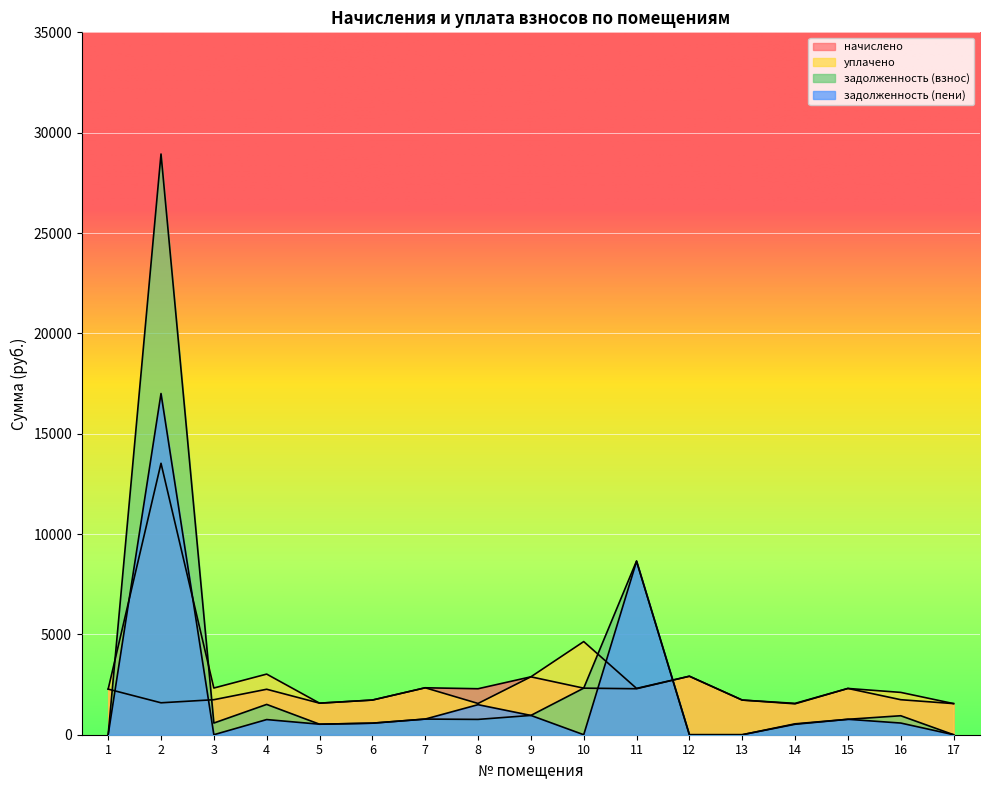

How many interior local peaks does the уплачено series have?

6